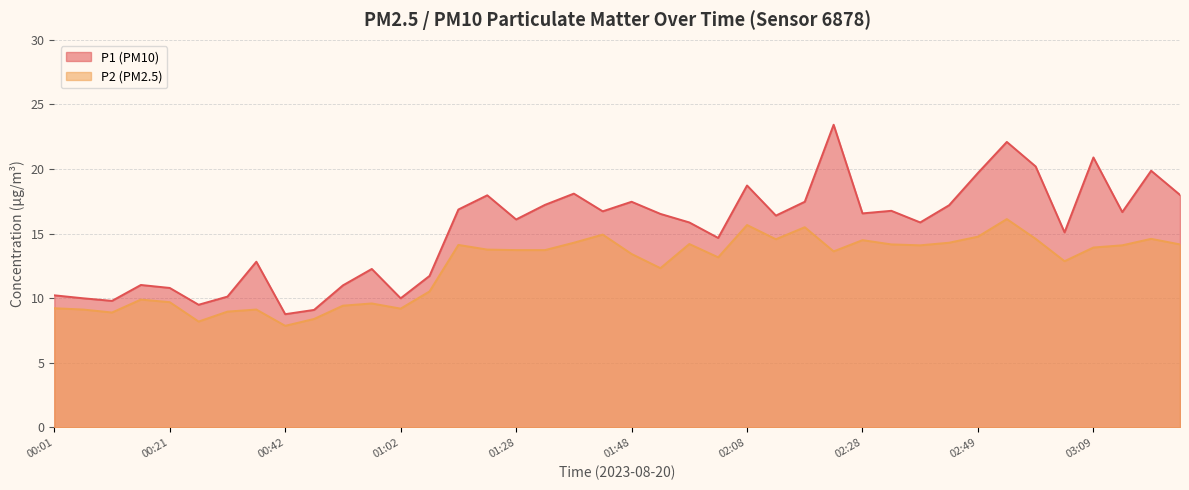

Which series has the largest total across all categories?

P1 (PM10)